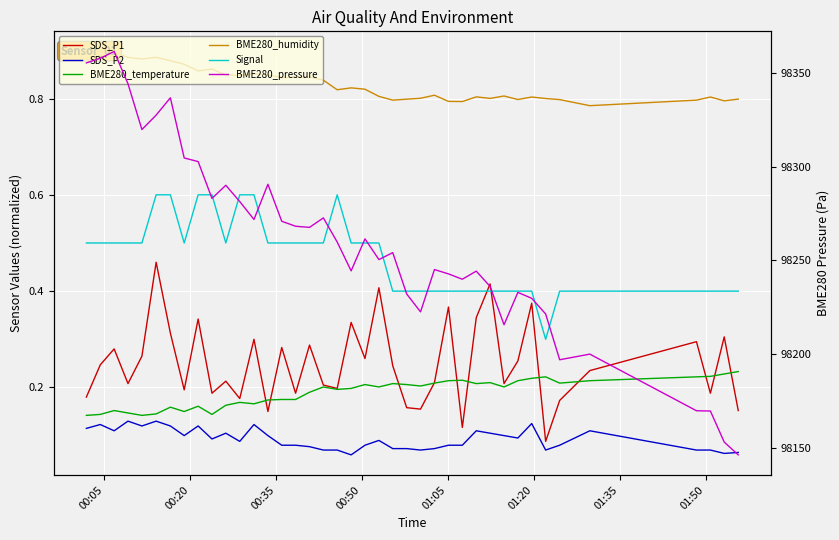

How many times do SDS_P1 and BME280_temperature cross each other?

11